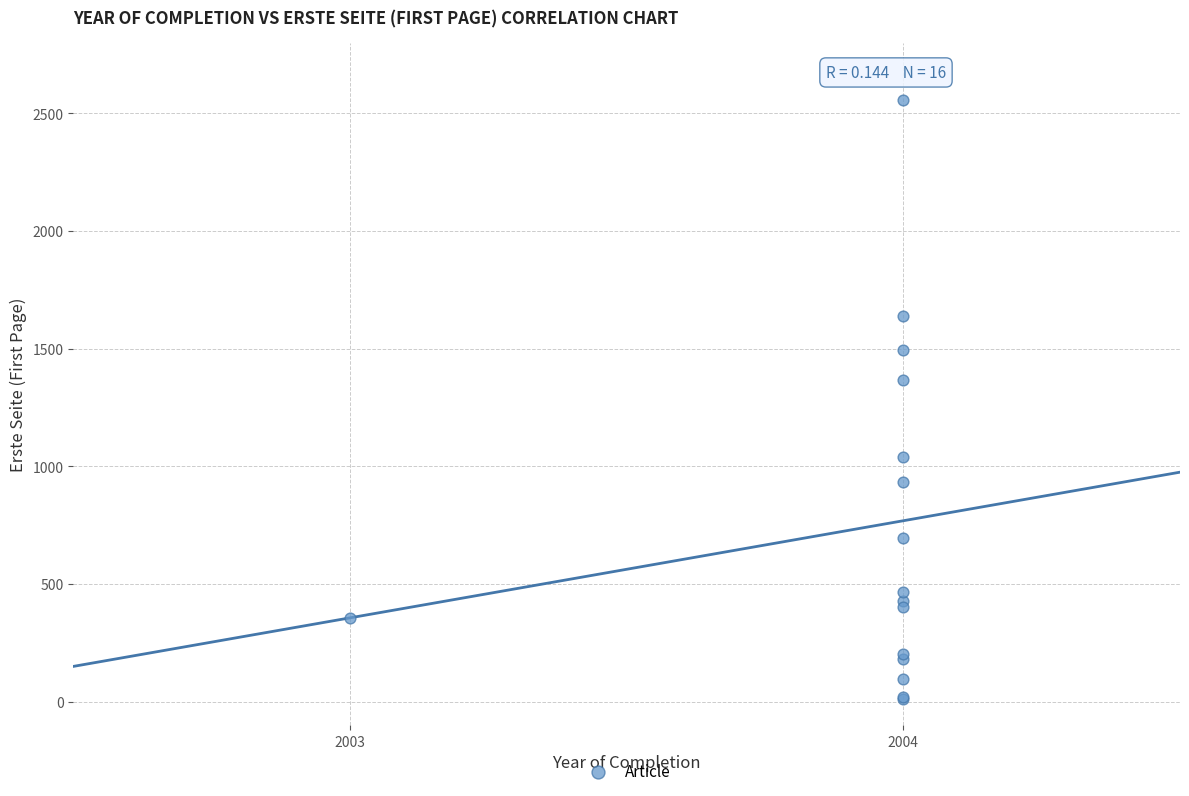

What Y value in the scatter plot is closest to 1285?

1366